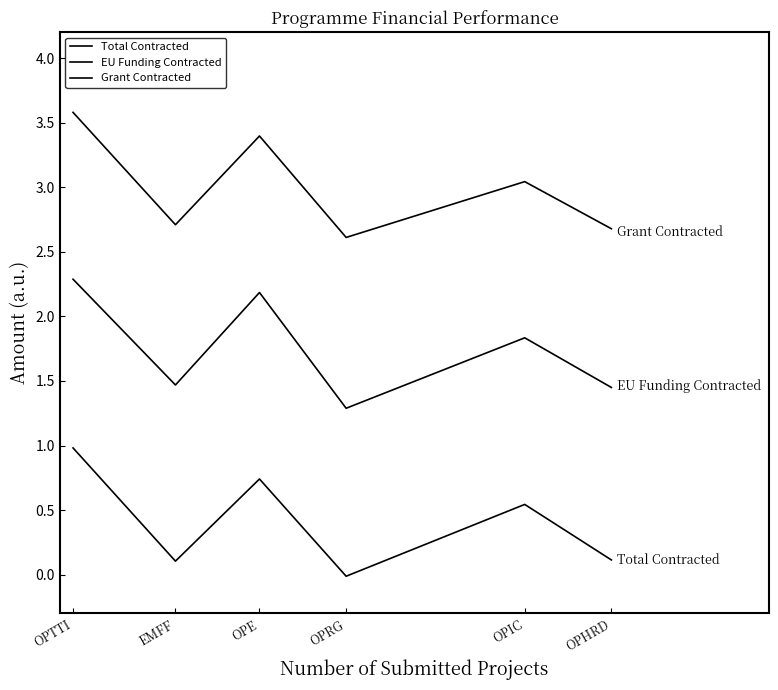

How many lines are shown in the chart?

3